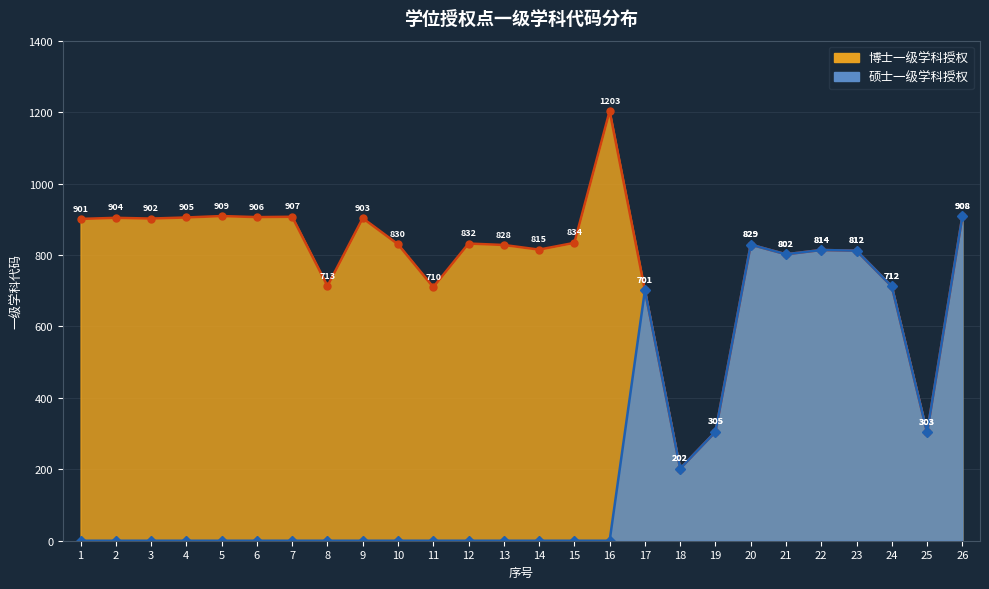

How many categories are shown in the chart?

26